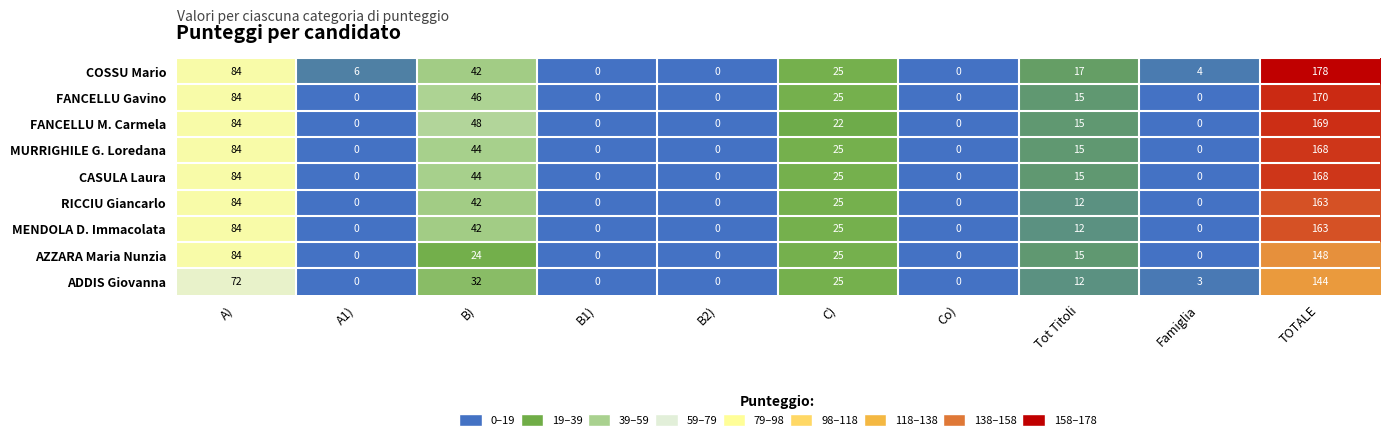

How many distinct data groups are displayed?

9